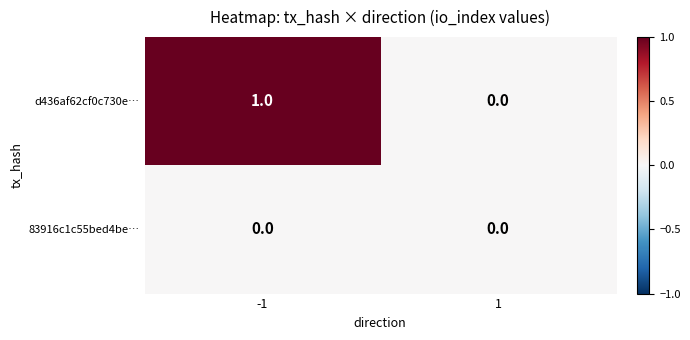

What is the maximum value shown in the chart?

1